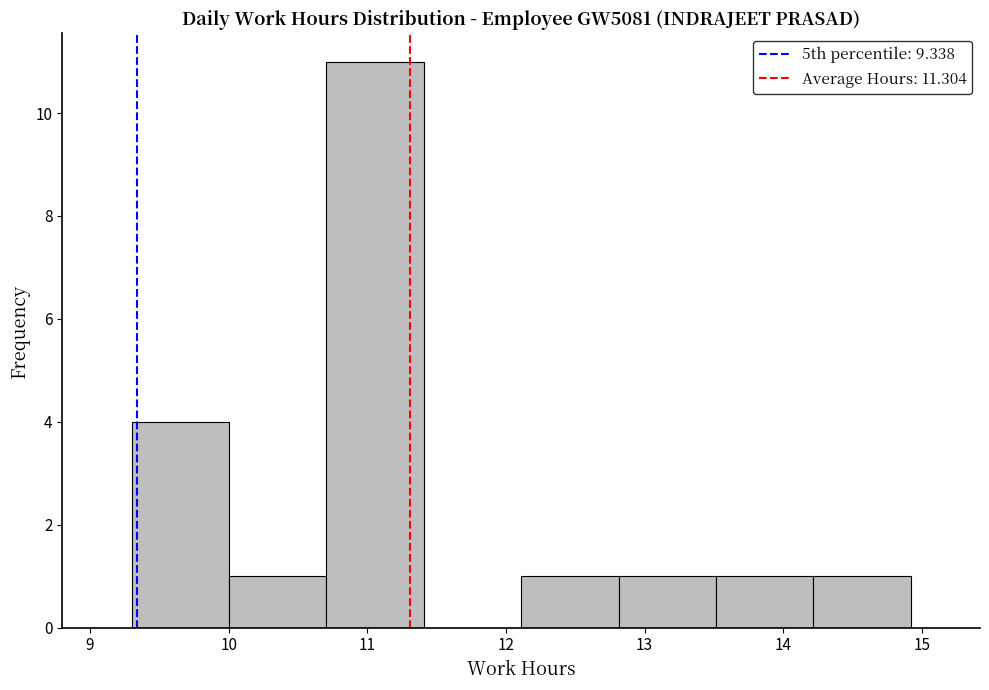

Reading left to right, transcribe this chart: for each bar, give the range it covers on the x-axis and its height. Neither the bar edges nor the heights are printed on the chart, so give them approximately, as read against the axes.

9.3 to 10.0: 4
10.0 to 10.7: 1
10.7 to 11.4: 11
11.4 to 12.1: 0
12.1 to 12.8: 1
12.8 to 13.5: 1
13.5 to 14.2: 1
14.2 to 14.9: 1